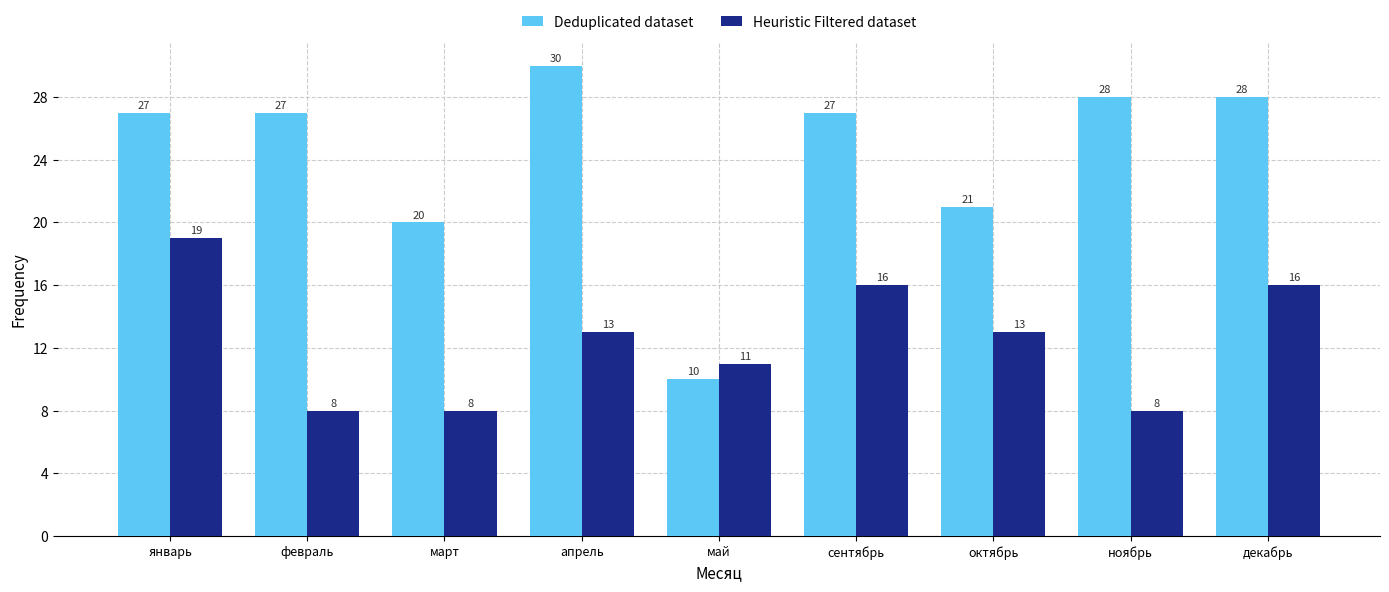

Which category has the lowest value in the Deduplicated dataset series?

май